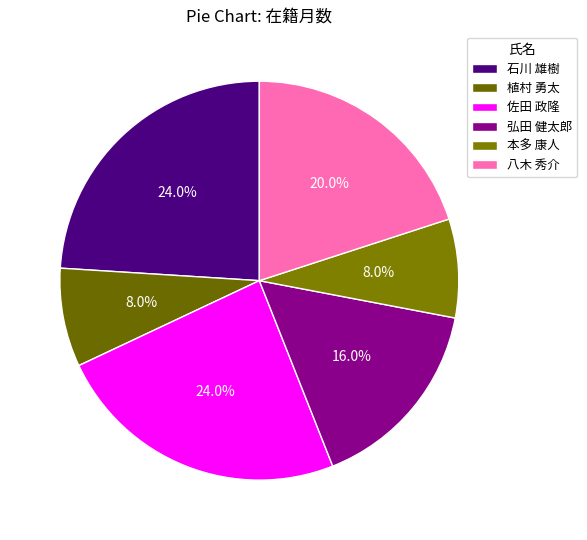

True or false: 石川 雄樹 accounts for 24% of the total.

True